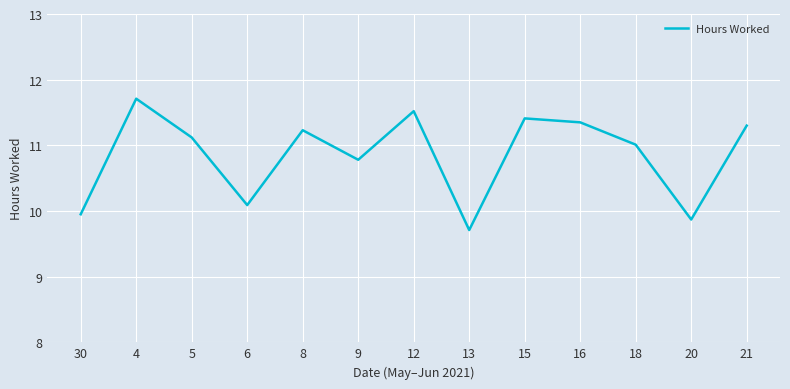

At which category does the chart reach its peak across all series?

4